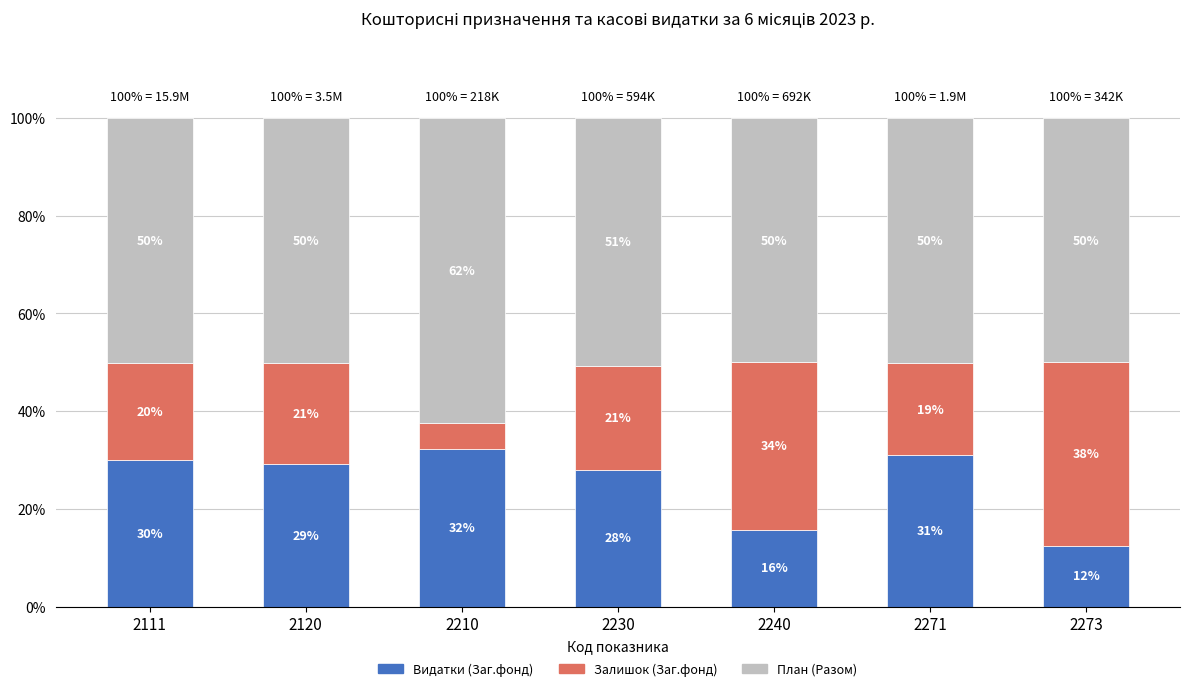

What is the approximate value of Видатки (Заг.фонд) at 2230?

28.0